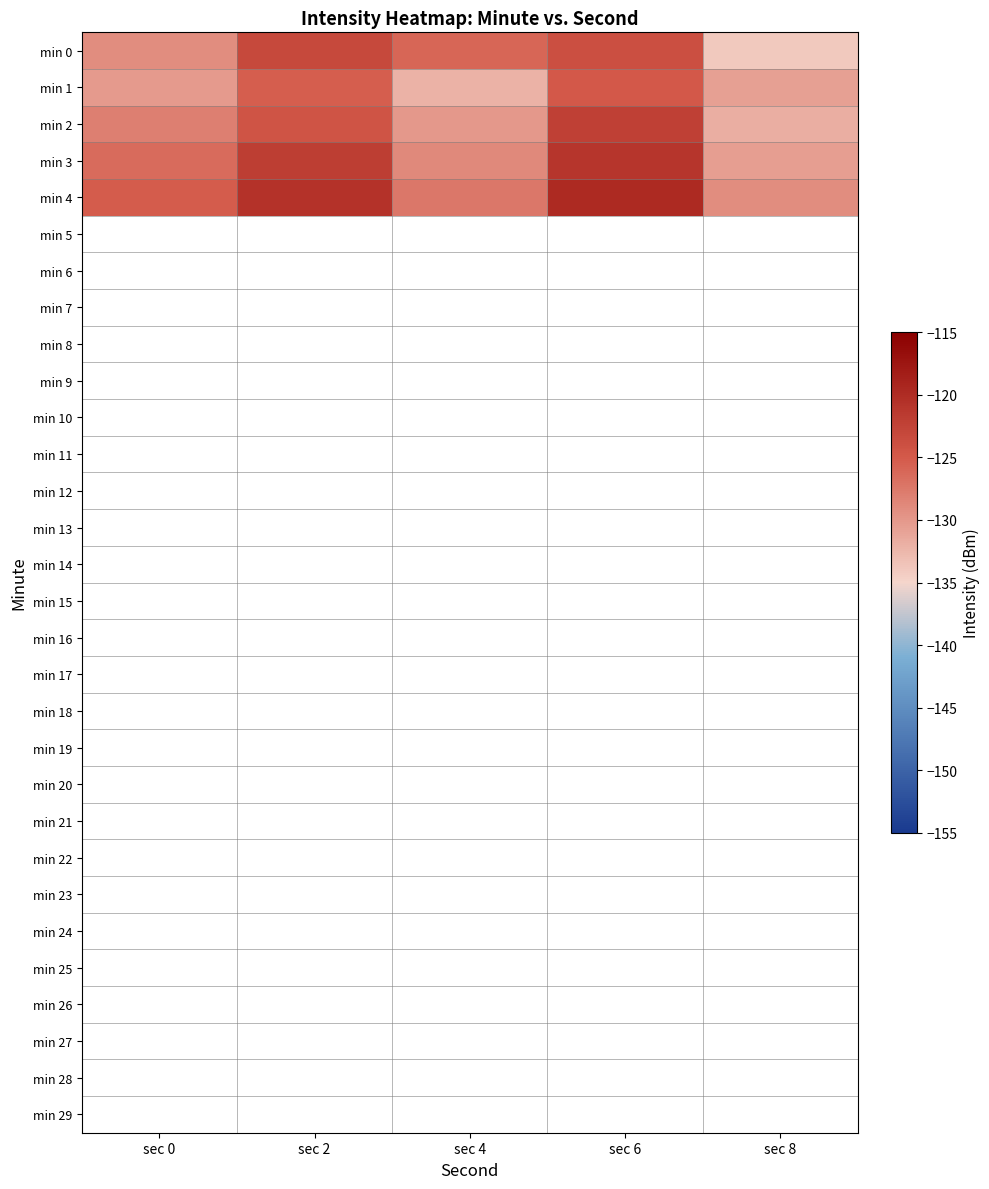

Which series has the largest total across all categories?

min 4